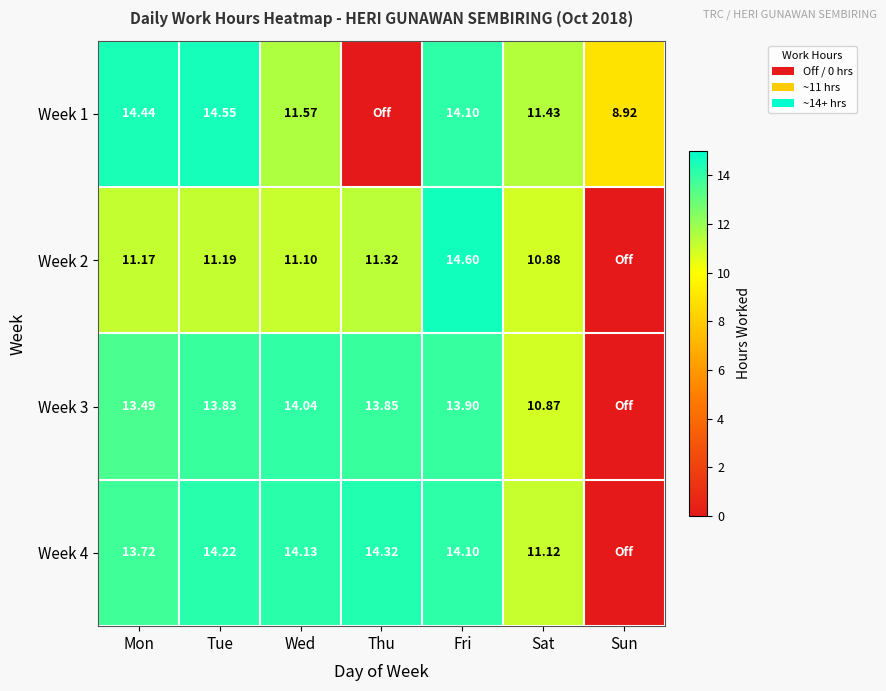

Is the value of Week 2 at Thu greater than the value of Week 3 at Wed?

No